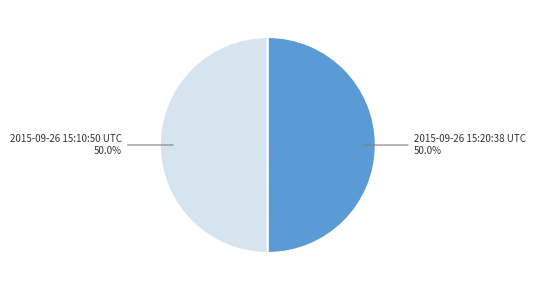

What is the total percentage of 2015-09-26 15:20:38 UTC and 2015-09-26 15:10:50 UTC?

100.0%